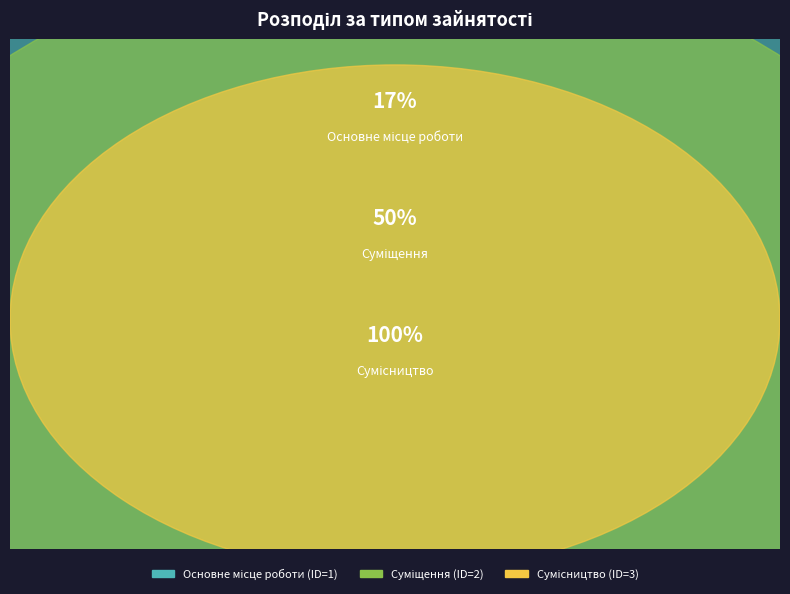

Combined, do Суміщення and Сумісництво account for over 50%?

Yes